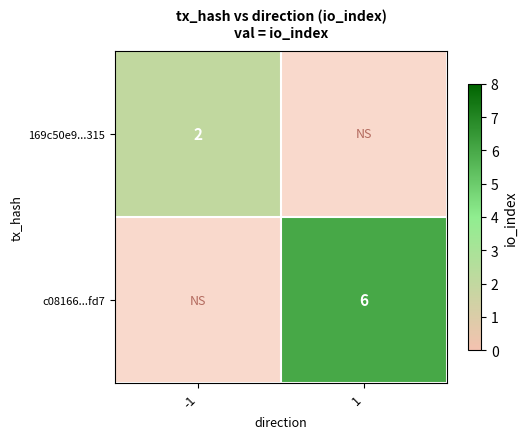

True or false: 169c50e9...315 has a value of 1 at -1.

False